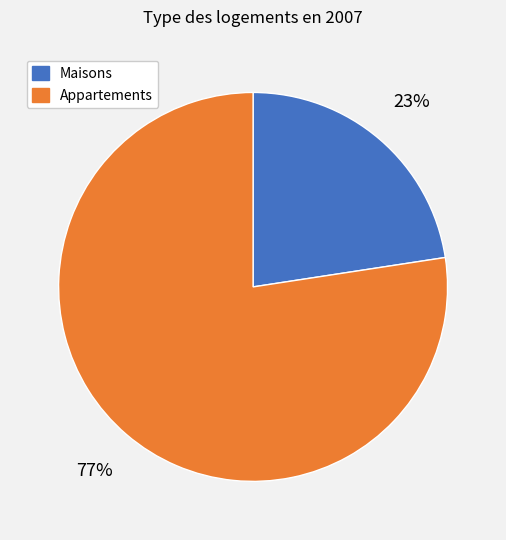

Count the number of slices in the pie.

2